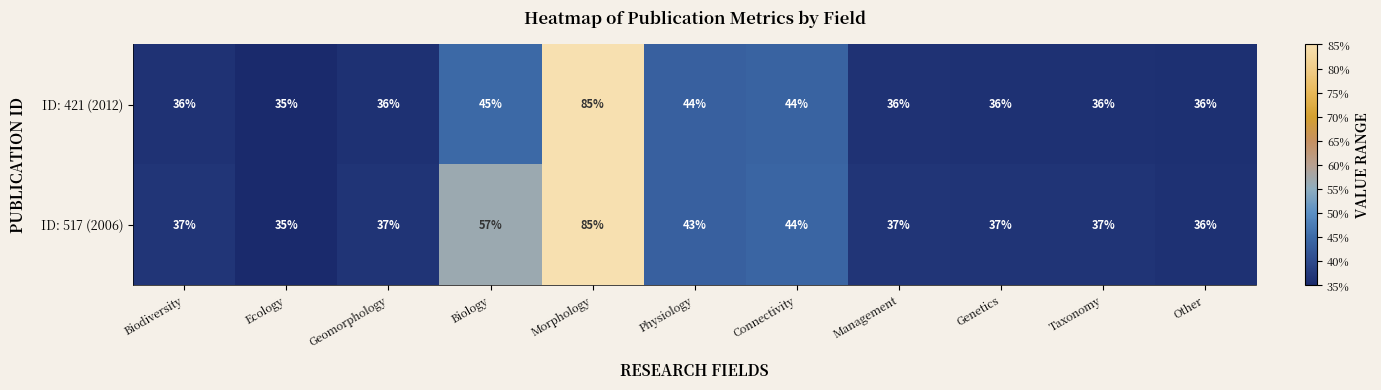

At which category is the sum across all series the highest?

Morphology